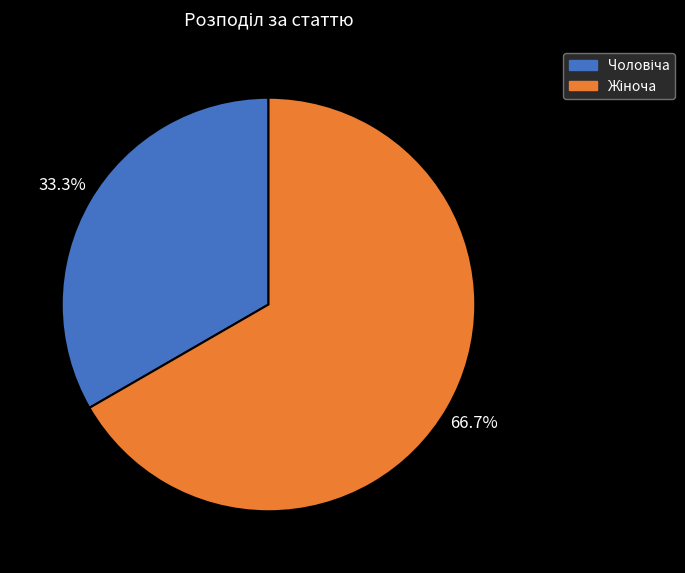

Is there a majority slice in this chart?

Yes